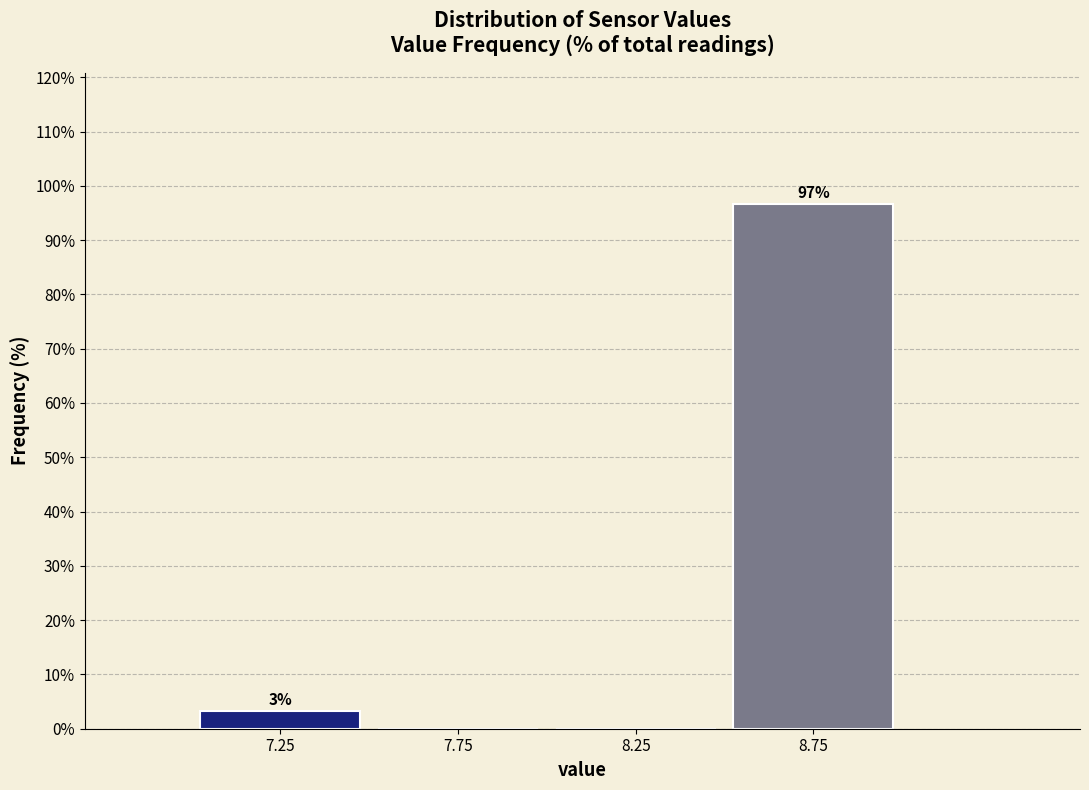

Which range on the x-axis has the tallest bar?

8.5 to 9.0